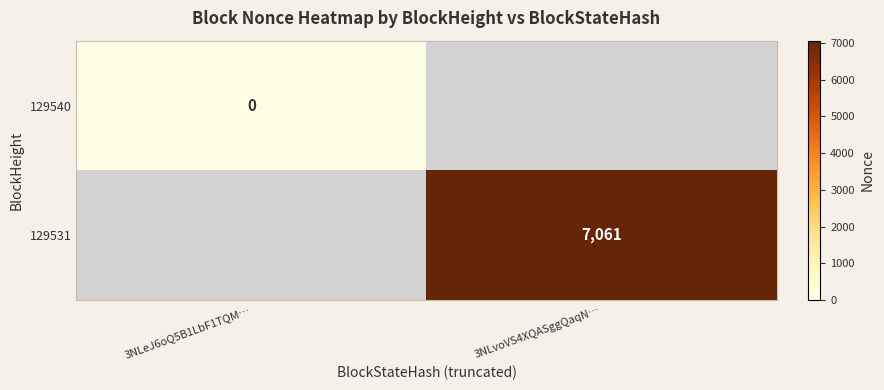

The value of 129531 at 3NLvoVS4XQASggQaqN… is 11631. True or false?

False